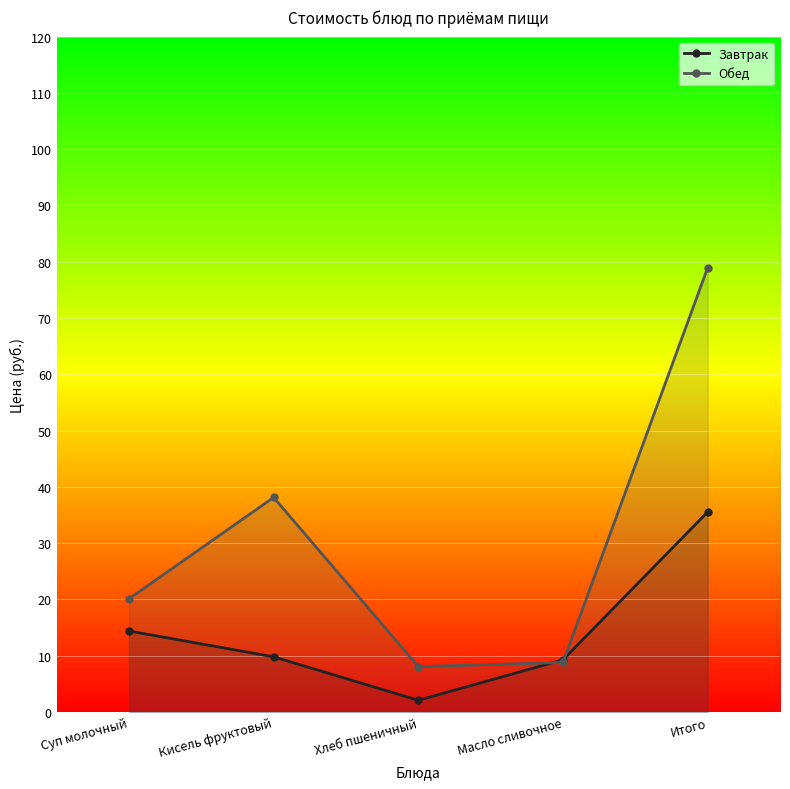

Reading right to left, what are all the values shown in this chart?

Завтрак: 35.5	9.3	2.1	9.8	14.4
Обед: 78.9	8.8	8.1	38.1	20.1